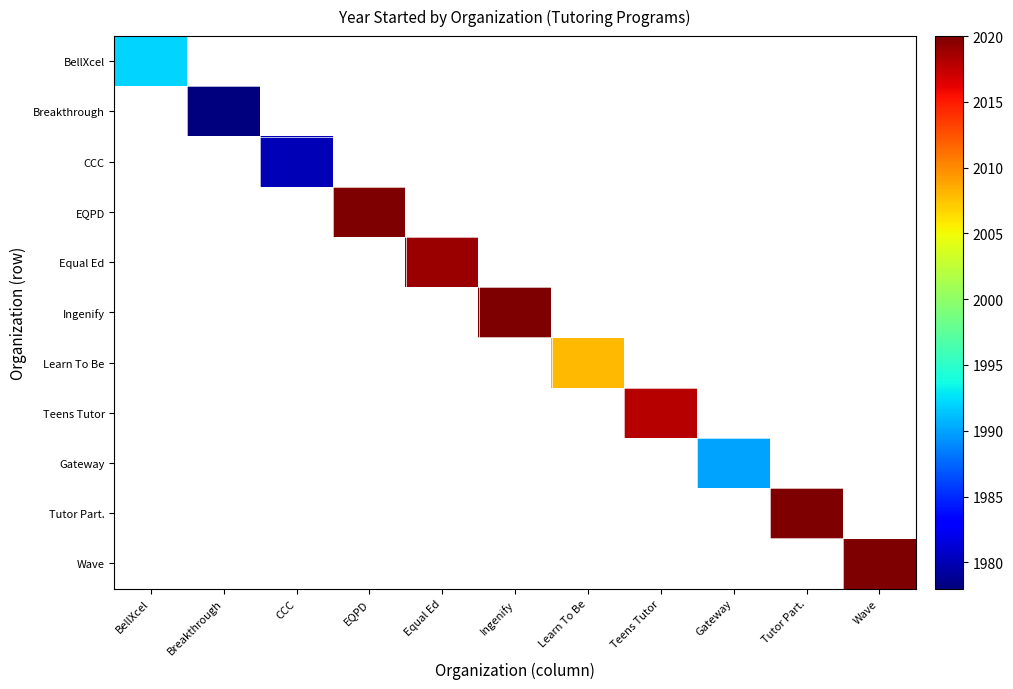

At which category is the sum across all series the highest?

EQPD